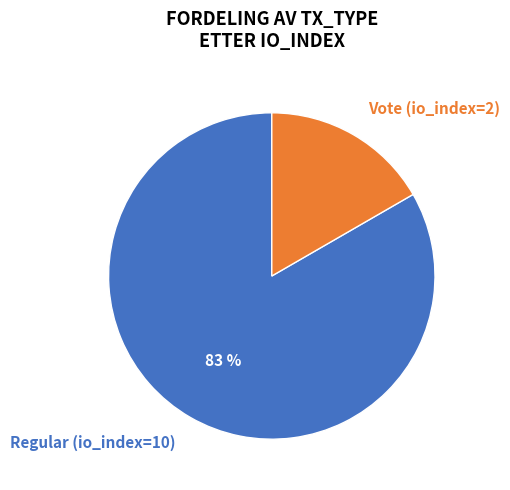

Which slice is the smallest?

Vote (io_index=2)